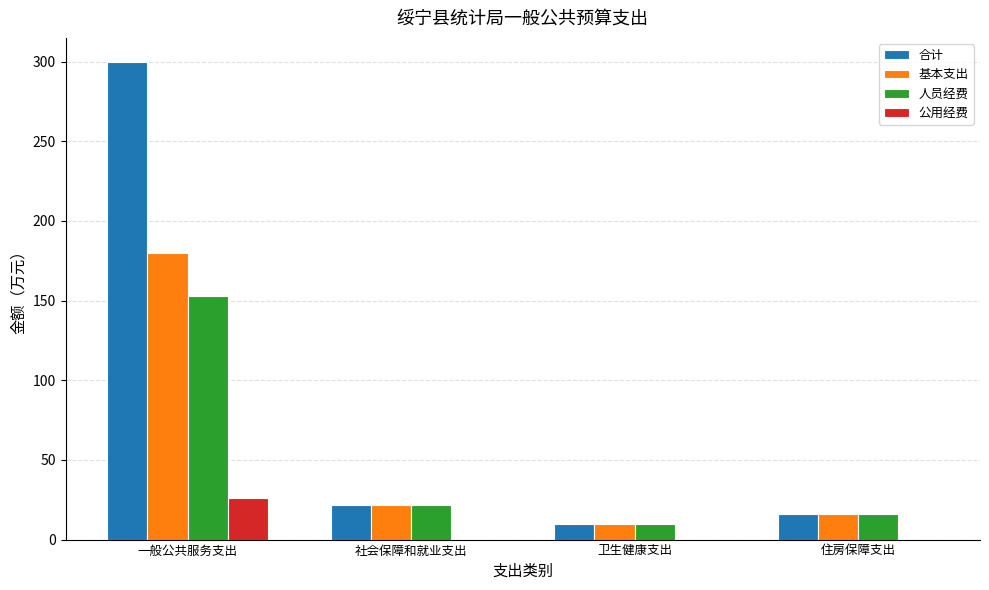

Reading left to right, what are all the values shown in this chart?

合计: 一般公共服务支出=299.9	社会保障和就业支出=21.8	卫生健康支出=10.0	住房保障支出=16.3
基本支出: 一般公共服务支出=179.9	社会保障和就业支出=21.8	卫生健康支出=10.0	住房保障支出=16.3
人员经费: 一般公共服务支出=153.2	社会保障和就业支出=21.8	卫生健康支出=10.0	住房保障支出=16.3
公用经费: 一般公共服务支出=26.2	社会保障和就业支出=0.0	卫生健康支出=0.0	住房保障支出=0.0